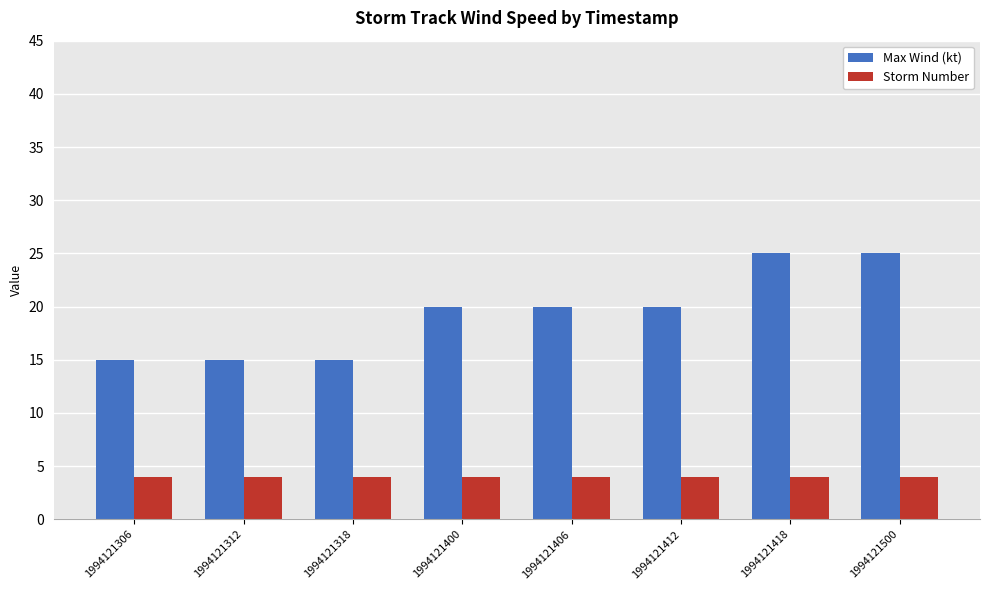

What is the difference between the highest and lowest values at 1994121500?

21